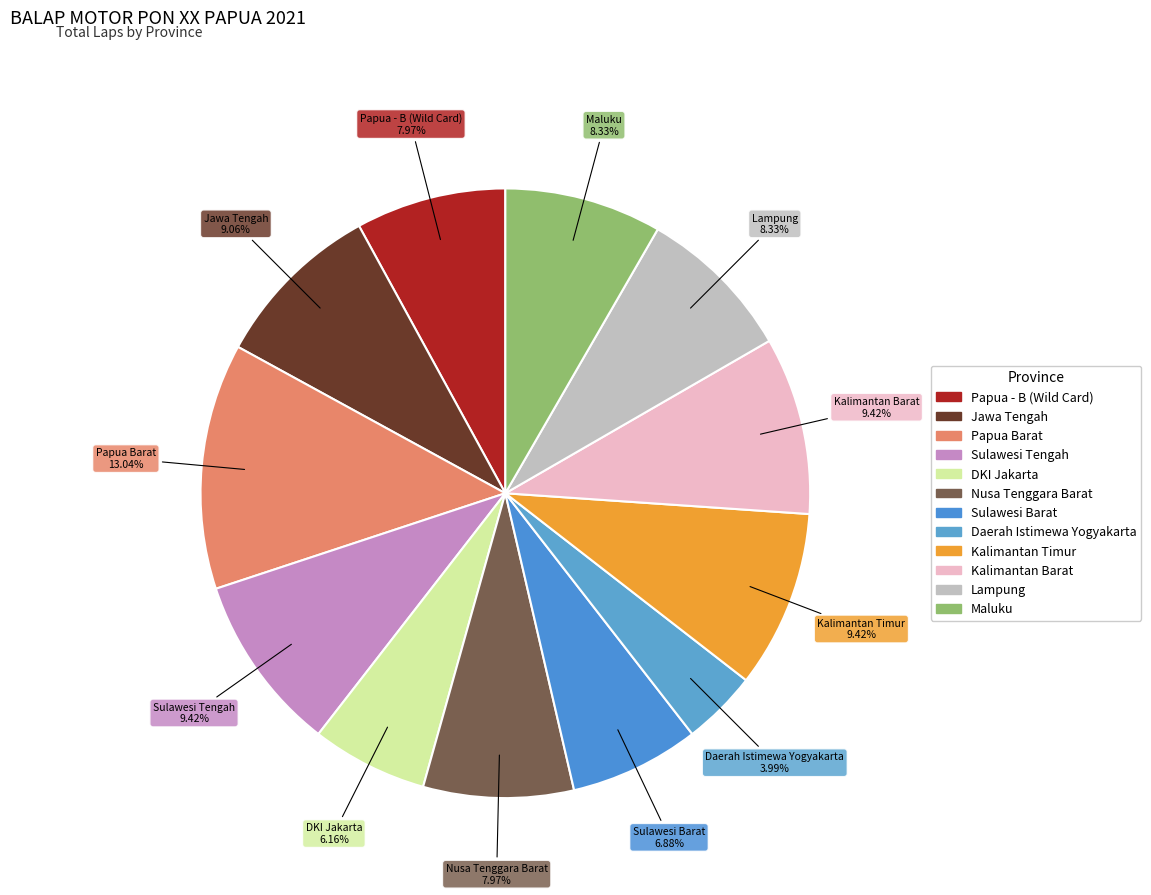

Is there any slice that represents more than half of the pie?

No